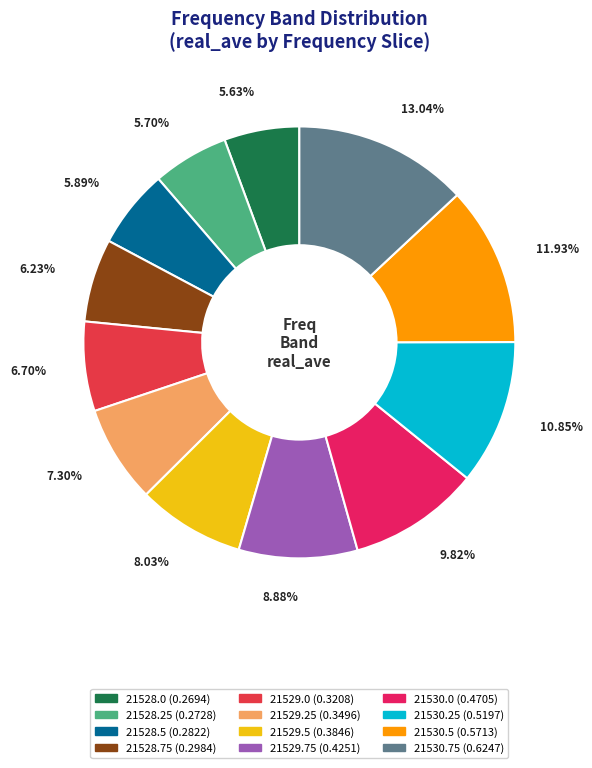

Does 21528.0 account for over 50% of the chart?

No